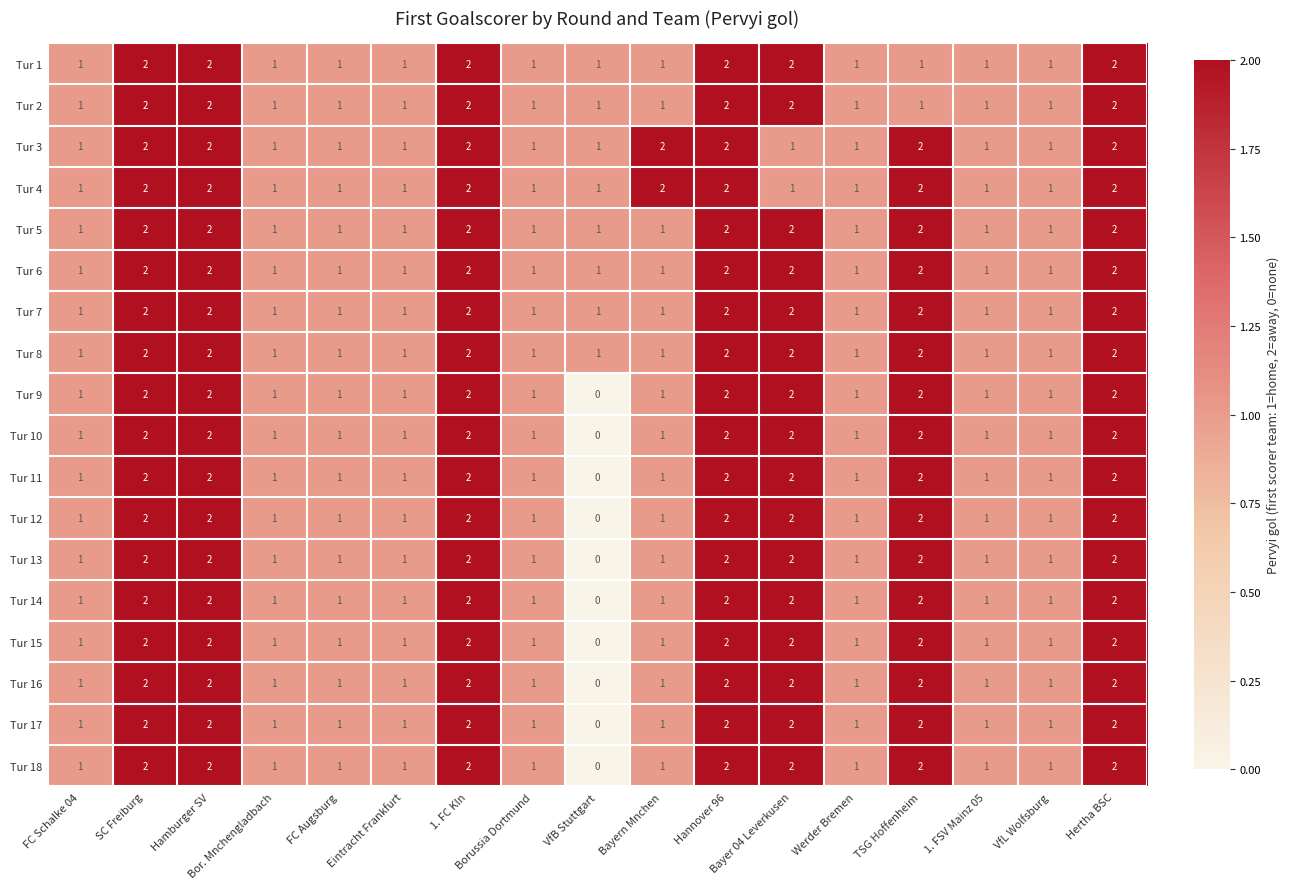

The Tur 6 series shows 2 at Werder Bremen. True or false?

False